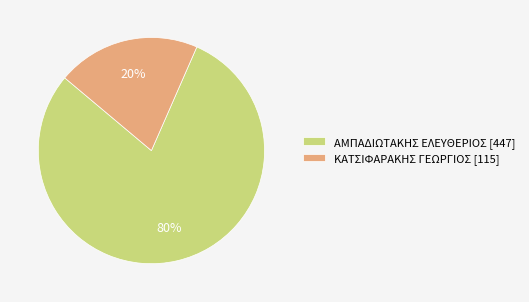

To the nearest percent, what percentage of the pie is ΚΑΤΣΙΦΑΡΑΚΗΣ ΓΕΩΡΓΙΟΣ?

20%